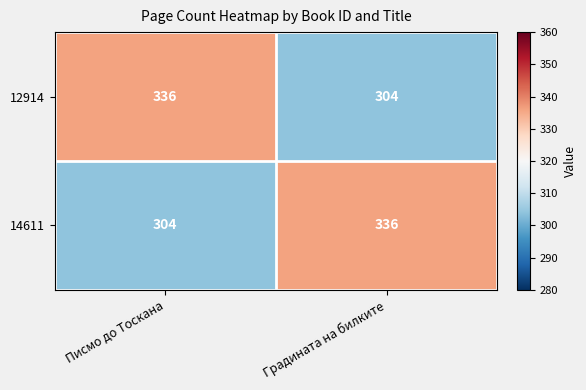

What is the spread (max minus min) of values at Писмо до Тоскана?

32